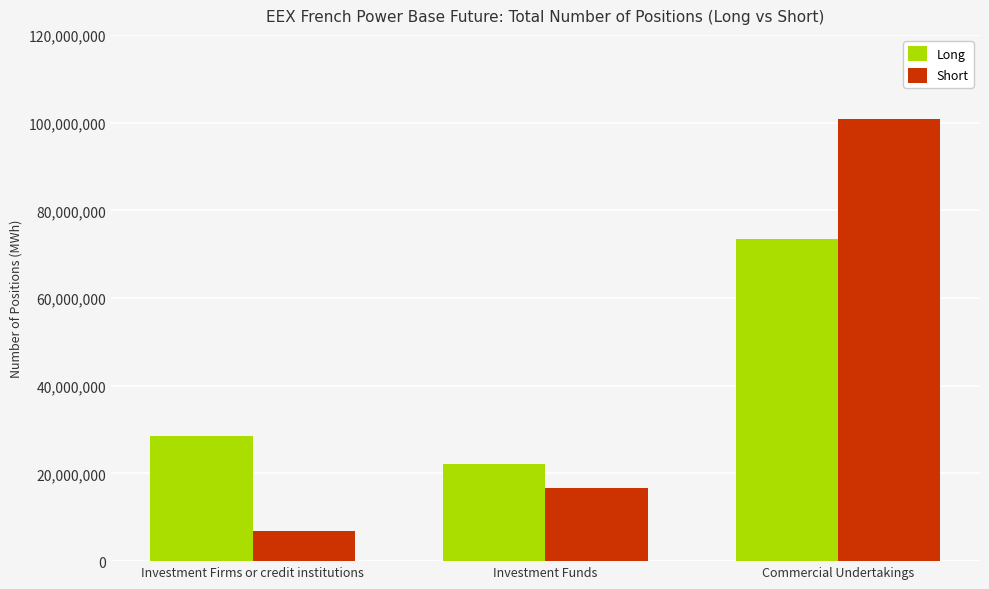

At how many categories does at least one series exceed 56823404?

1